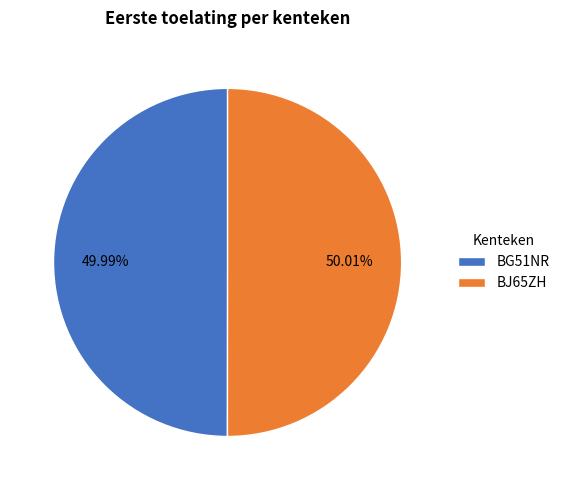

What percentage do BJ65ZH and BG51NR together represent?

100.0%